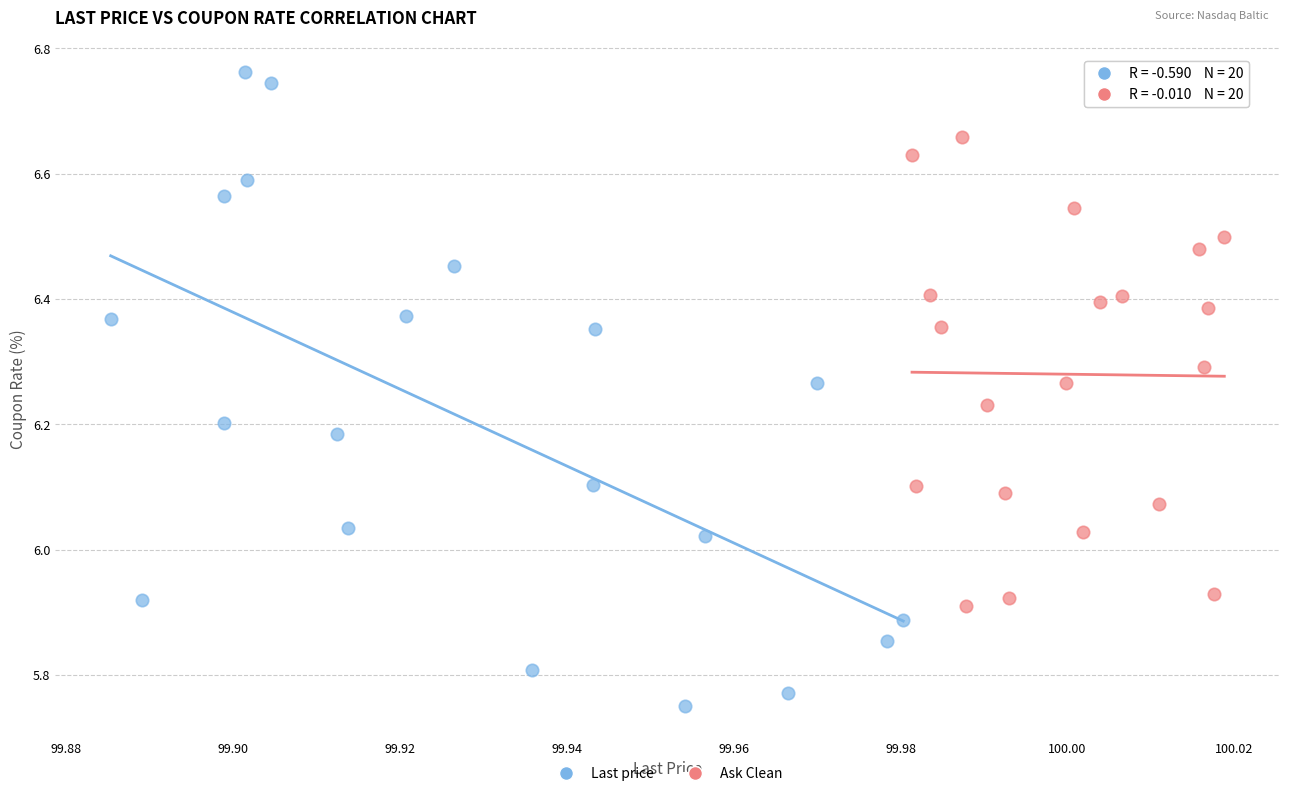

Which series has the widest spread of Y values?

Last price